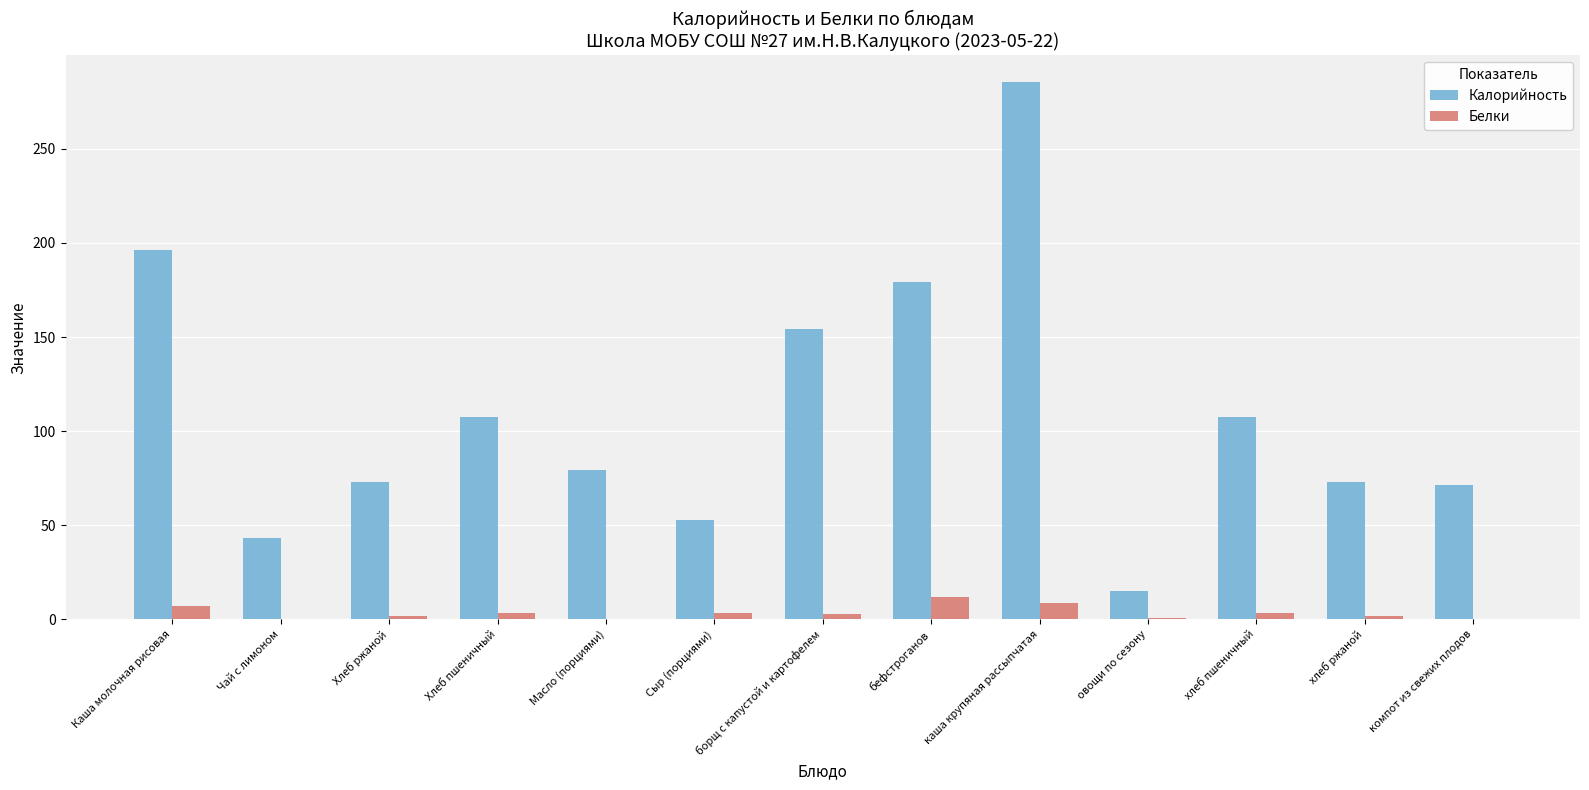

What is the spread (max minus min) of values at хлеб пшеничный?

104.1